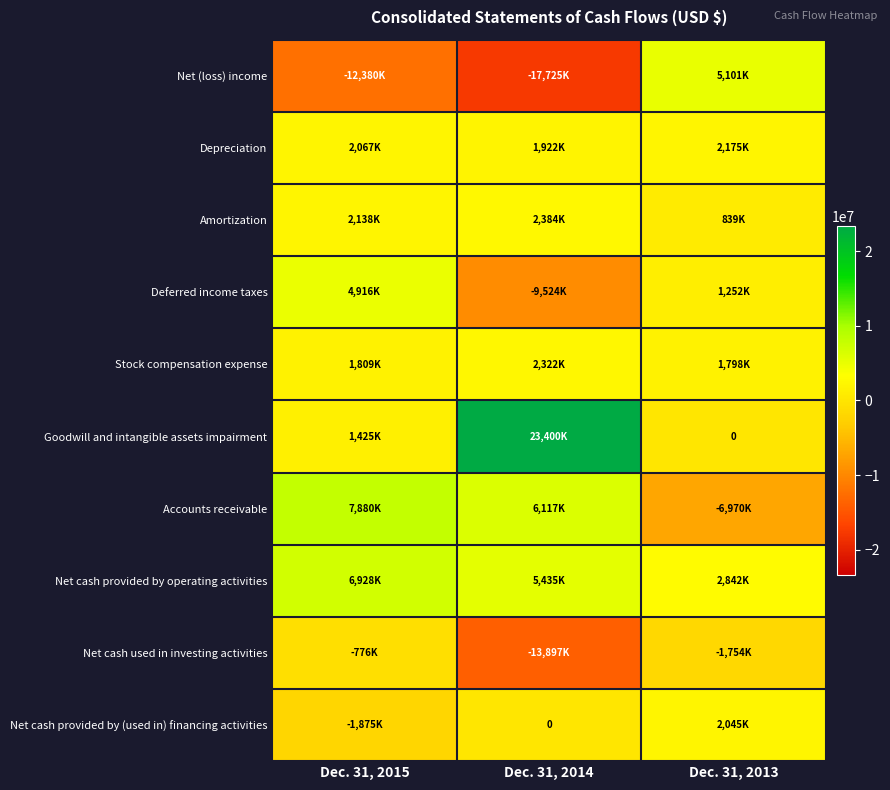

What is the difference between the maximum and minimum values in the Depreciation series?

253000